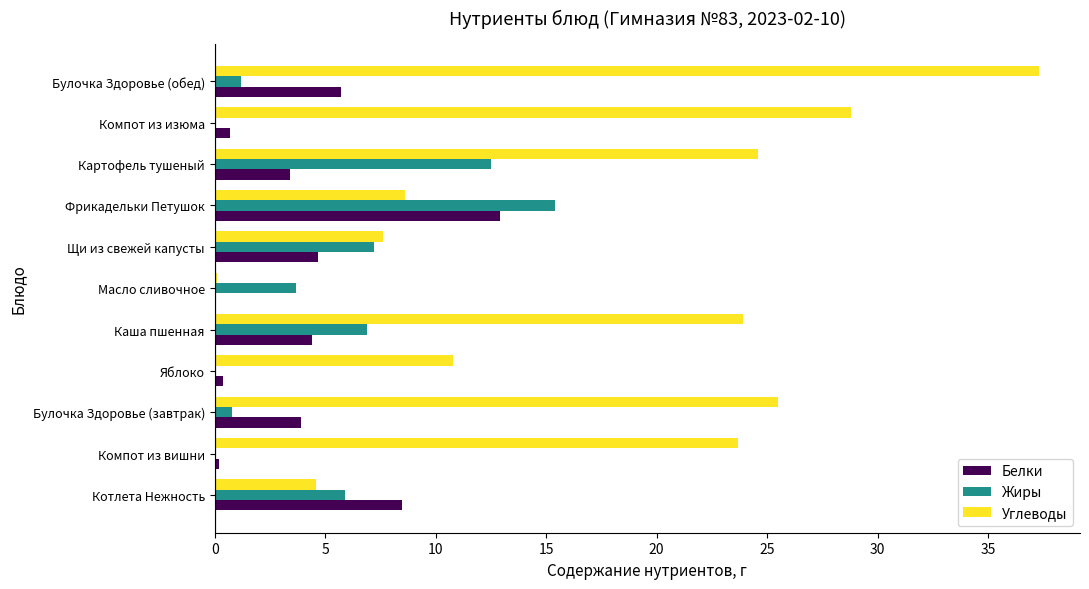

What are all the series names shown in the legend?

Белки, Жиры, Углеводы